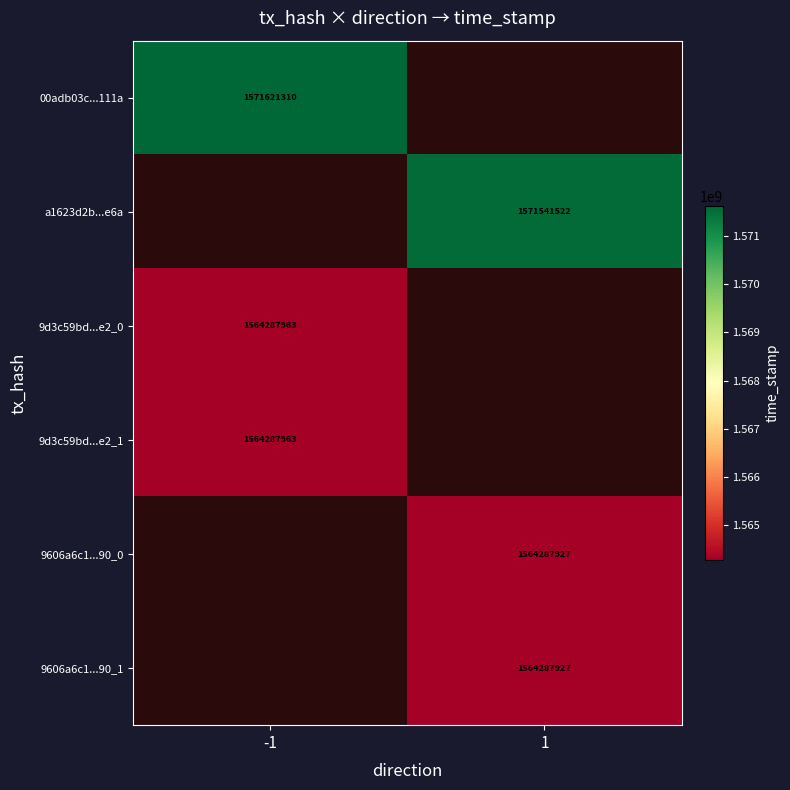

Is it true that 9606a6c1...90_1 equals 1564287927 at 1?

True